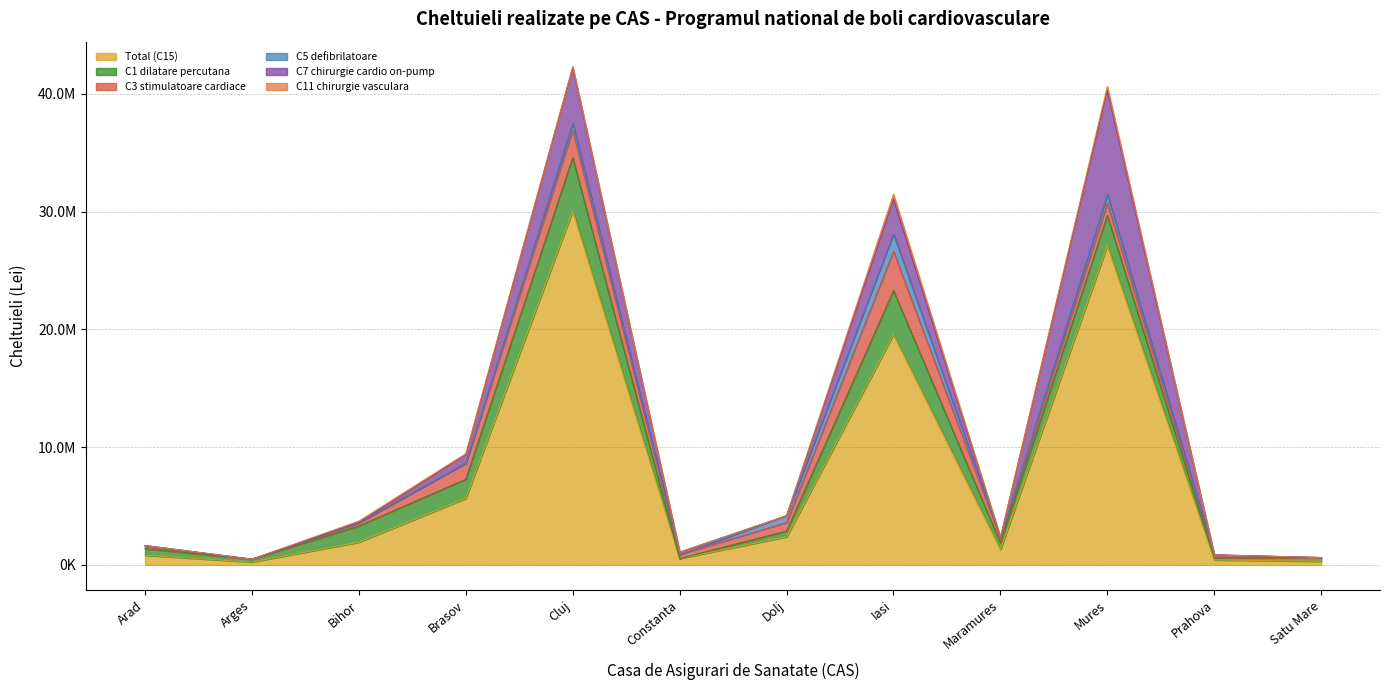

True or false: C5 defibrilatoare has a value of 19489.2 at Bihor.

True